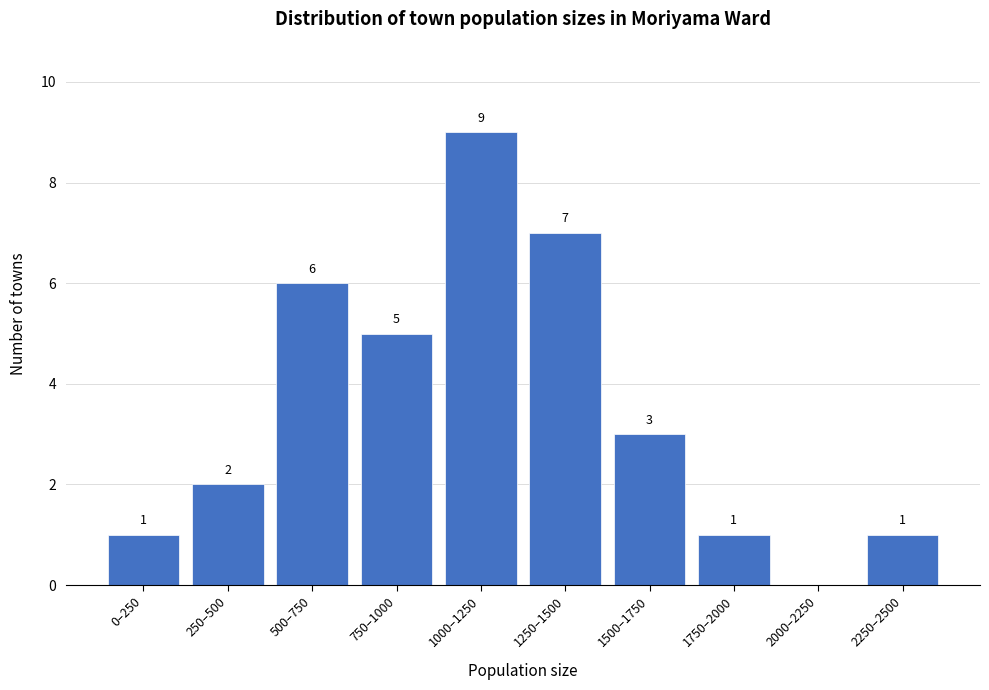

Reading right to left, transcribe all the data shown in this chart.

2250–2500=1	2000–2250=0	1750–2000=1	1500–1750=3	1250–1500=7	1000–1250=9	750–1000=5	500–750=6	250–500=2	0–250=1